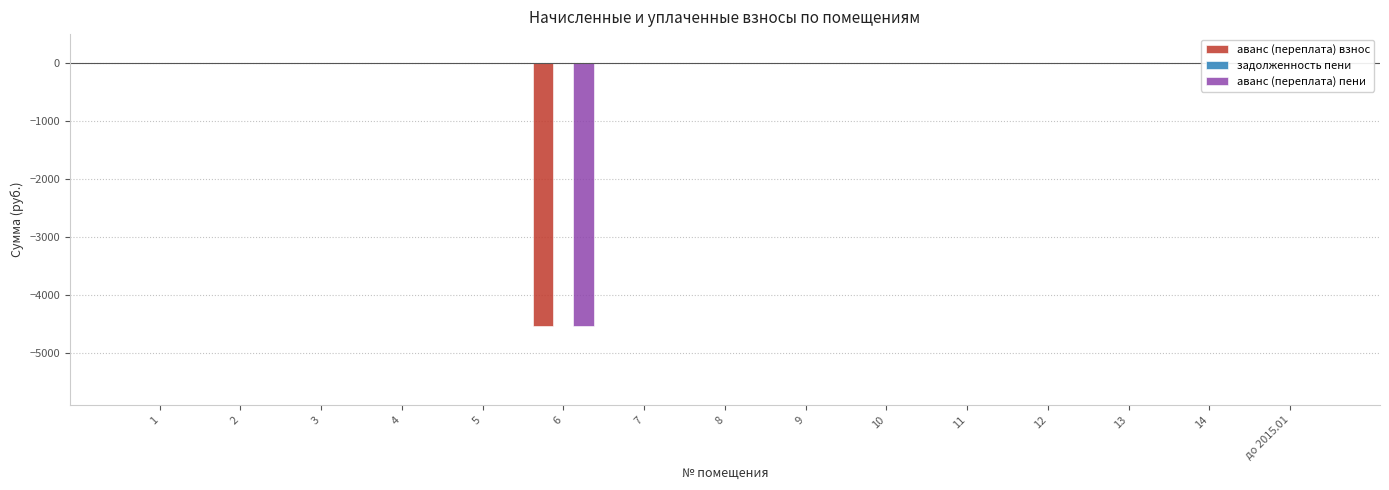

Which series has the largest range (max minus min)?

аванс (переплата) взнос